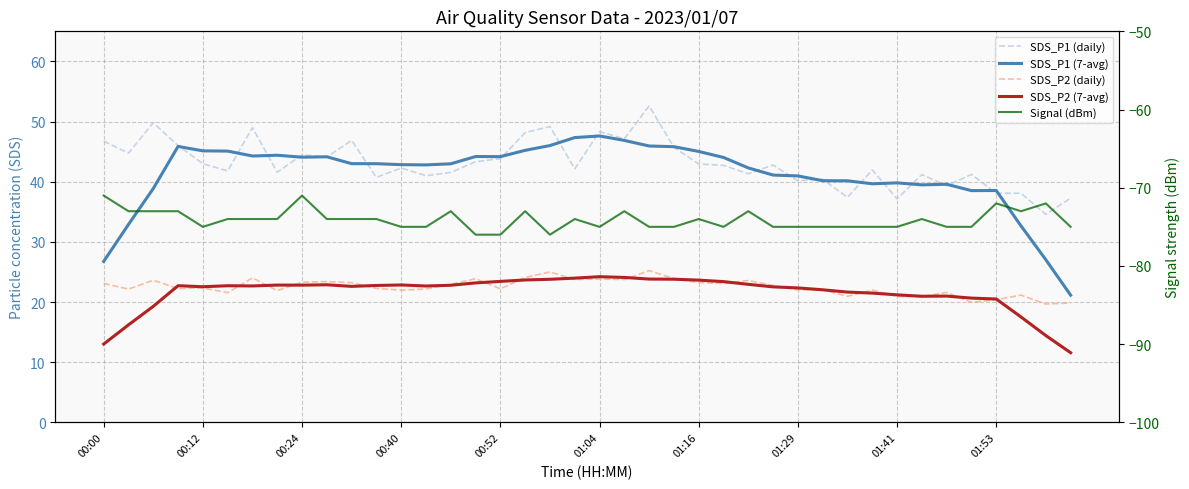

Between 00:52 and 00:40, which is larger?

00:52